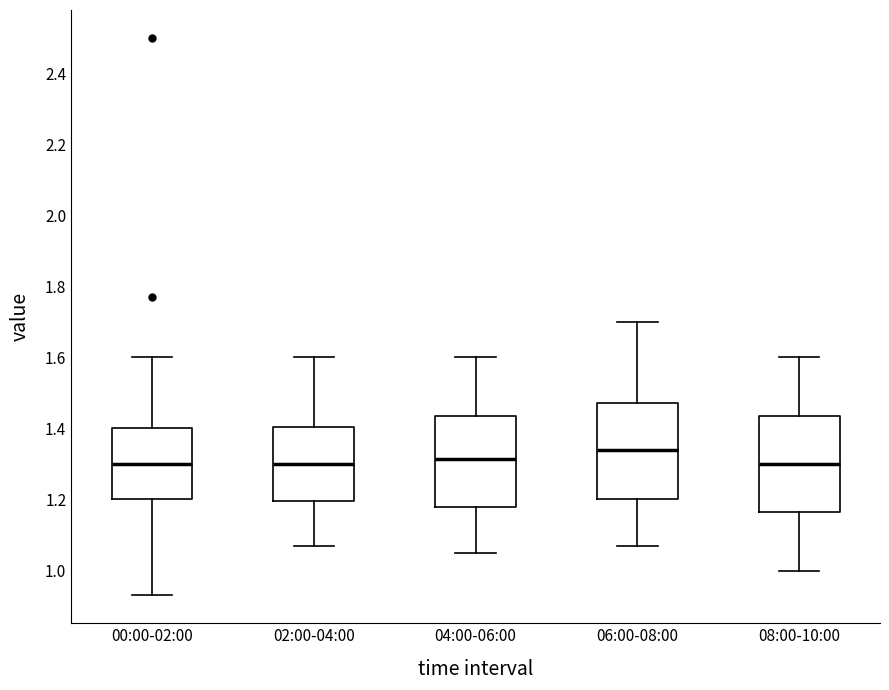

Where does the lower whisker of the box for 00:00-02:00 end on the y-axis? The values are not printed on the chart, so give them approximately, as read against the axis.

0.94